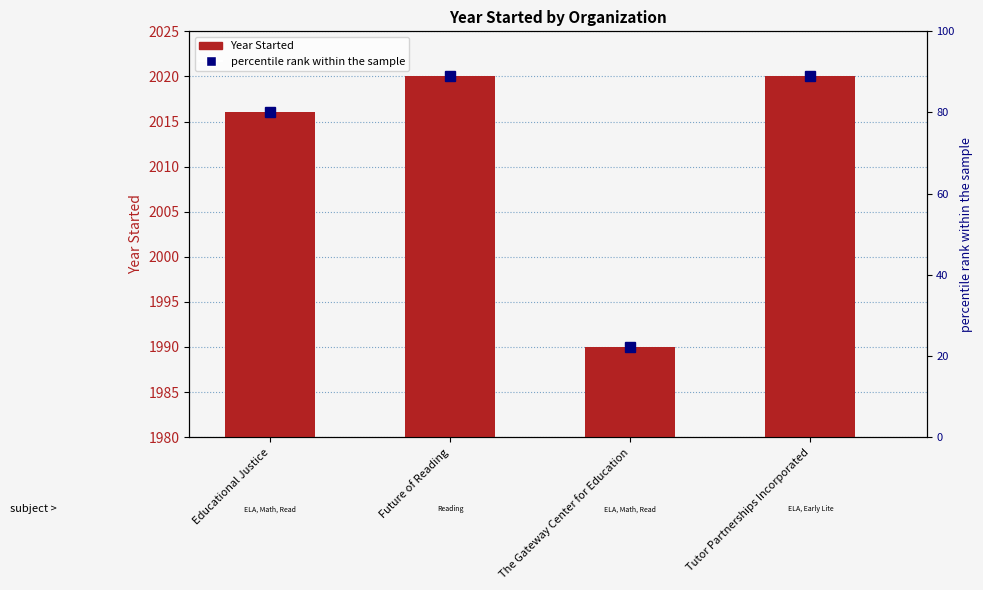

How many data points does each series have?

4